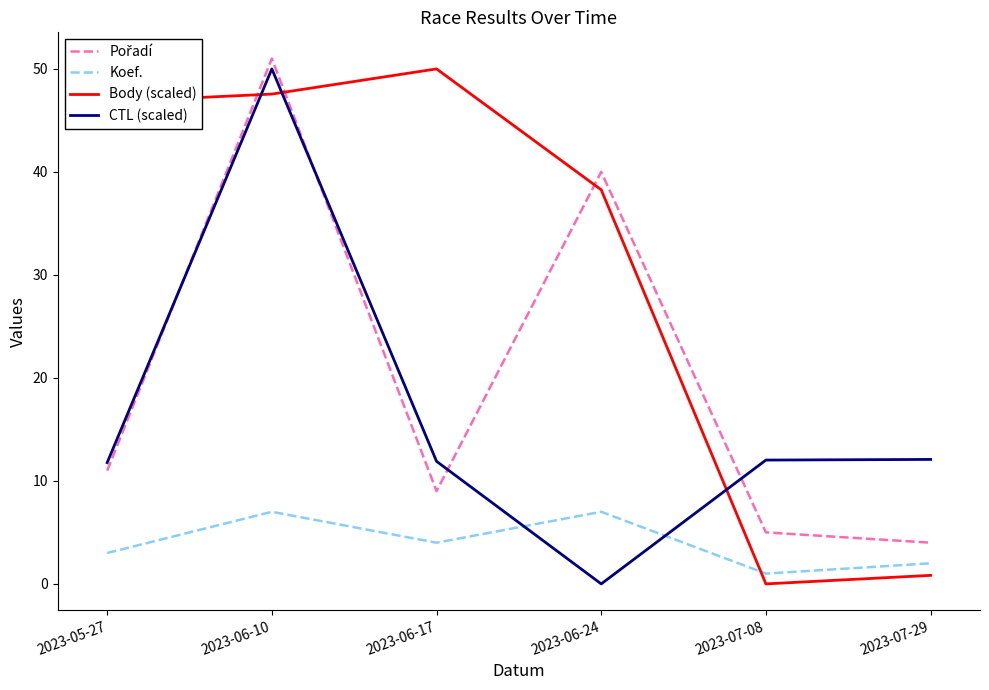

What position from the right is 2023-06-24?

3